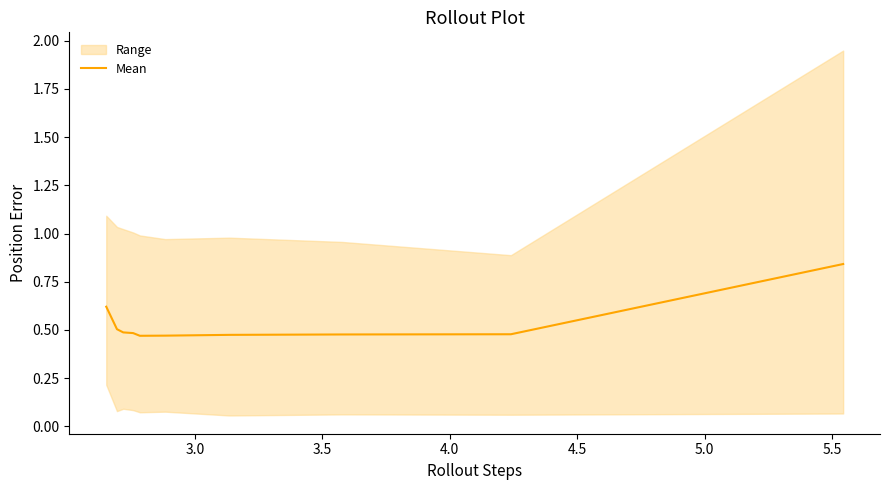

Is this an area chart (filled region under the line)?

No